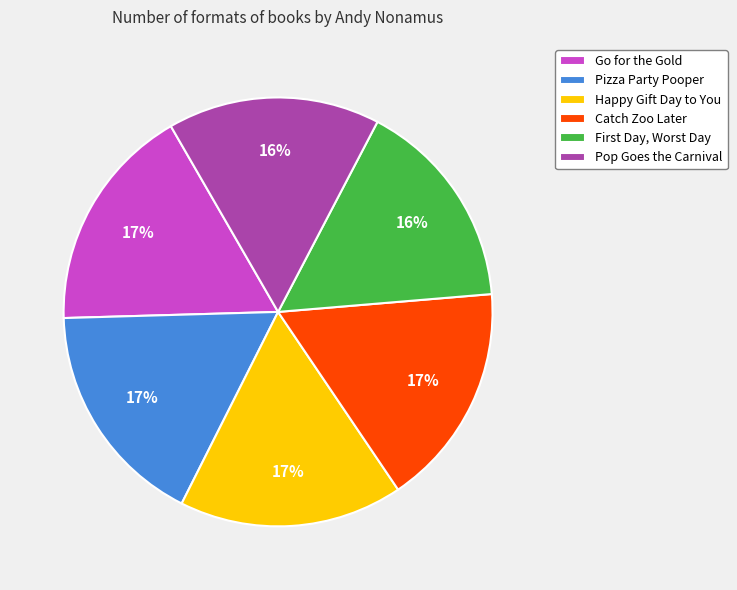

What is the ratio of the value at Catch Zoo Later to the value at Happy Gift Day to You?

1.0